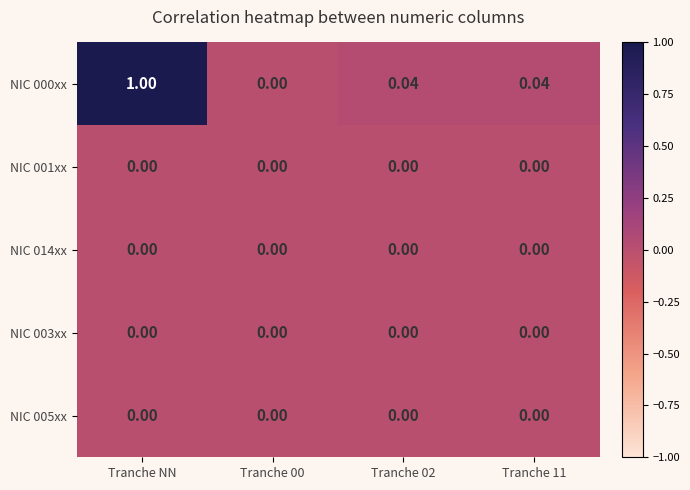

At which category is the sum across all series the highest?

Tranche NN